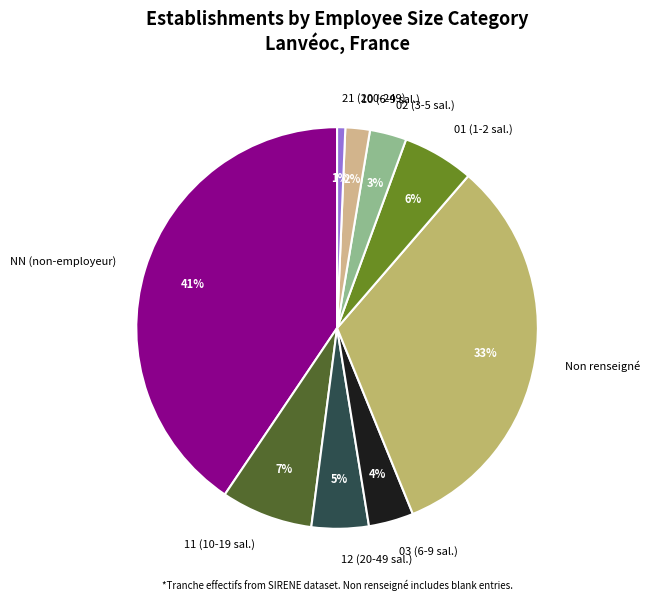

Between 02 (3-5 sal.) and 01 (1-2 sal.), which is larger?

01 (1-2 sal.)